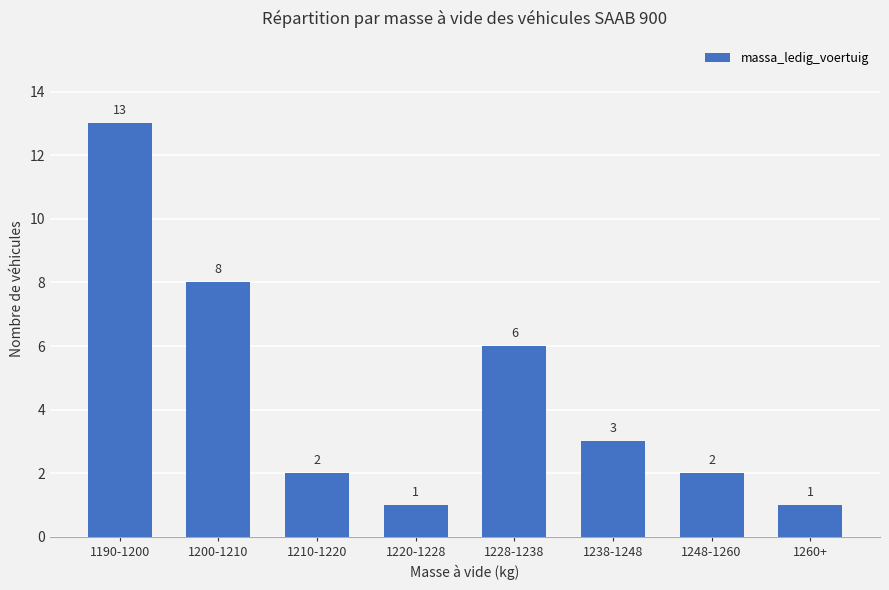

What is the sum of the values at 1228-1238 and 1190-1200?

19